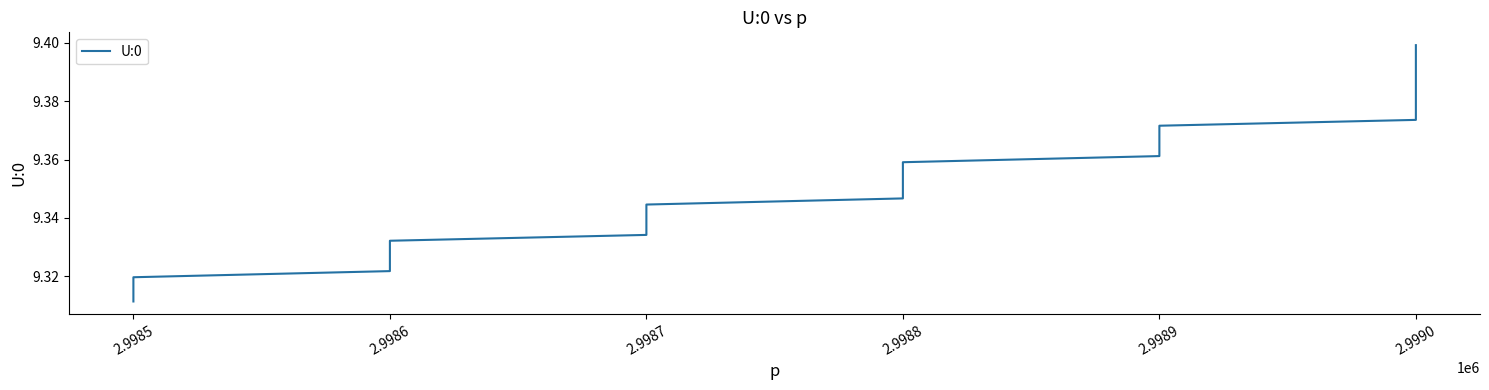

What is the sum of the values at 2.9990 and 2.9989?

18.8